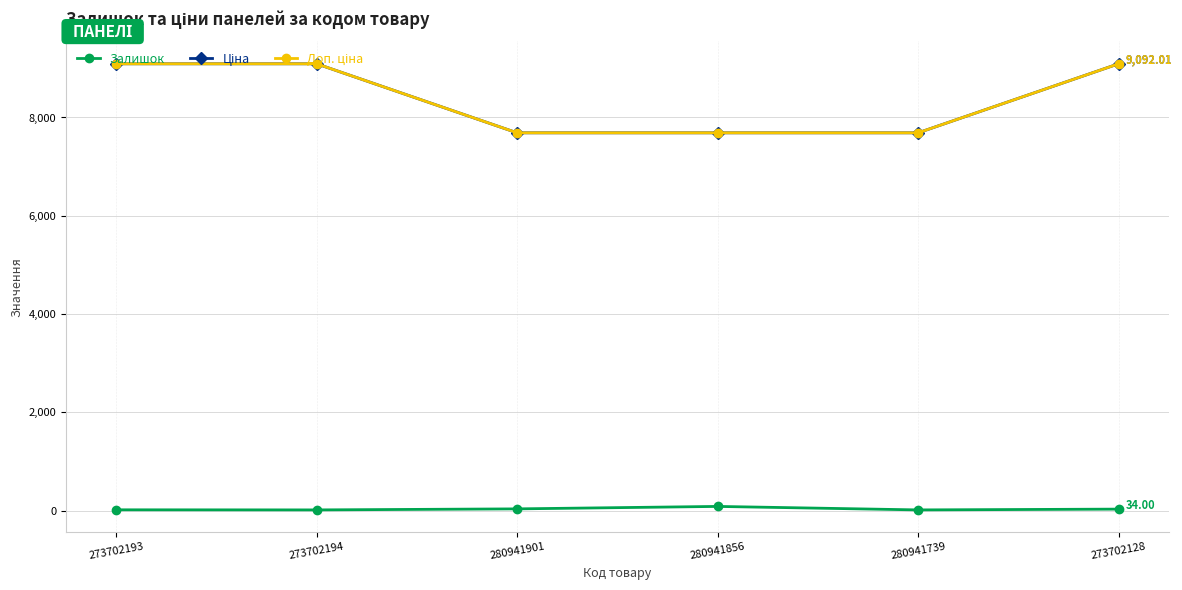

Does the chart have visible grid lines?

Yes